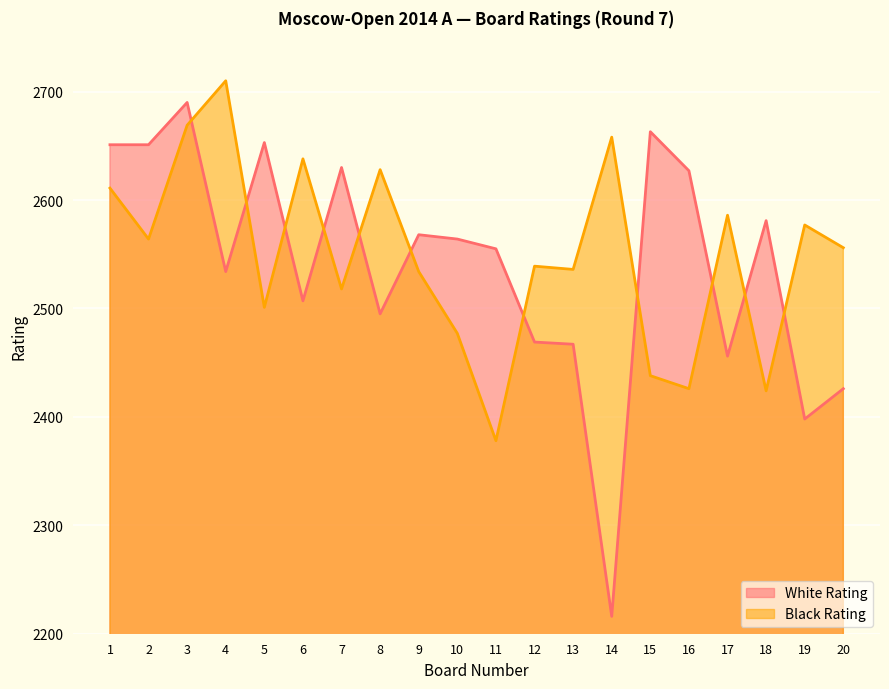

How many data points in White Rating are above 2564?

9